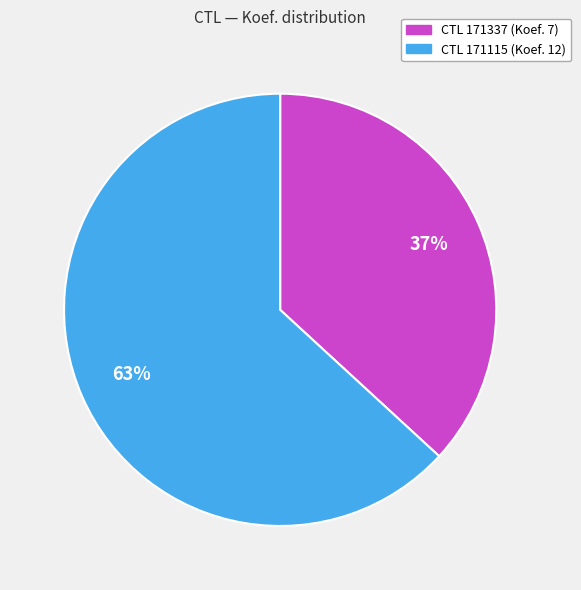

Does any single category account for the majority?

Yes